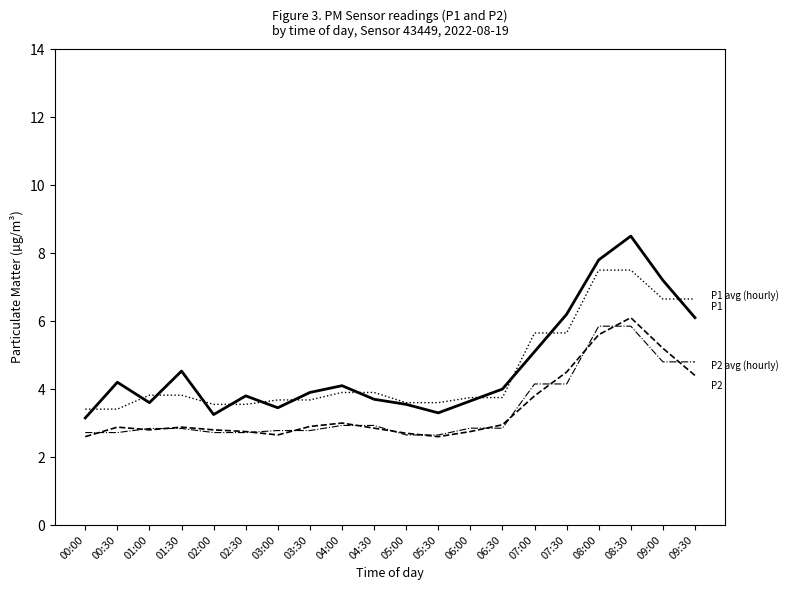

What is the minimum value shown in the chart?

2.6